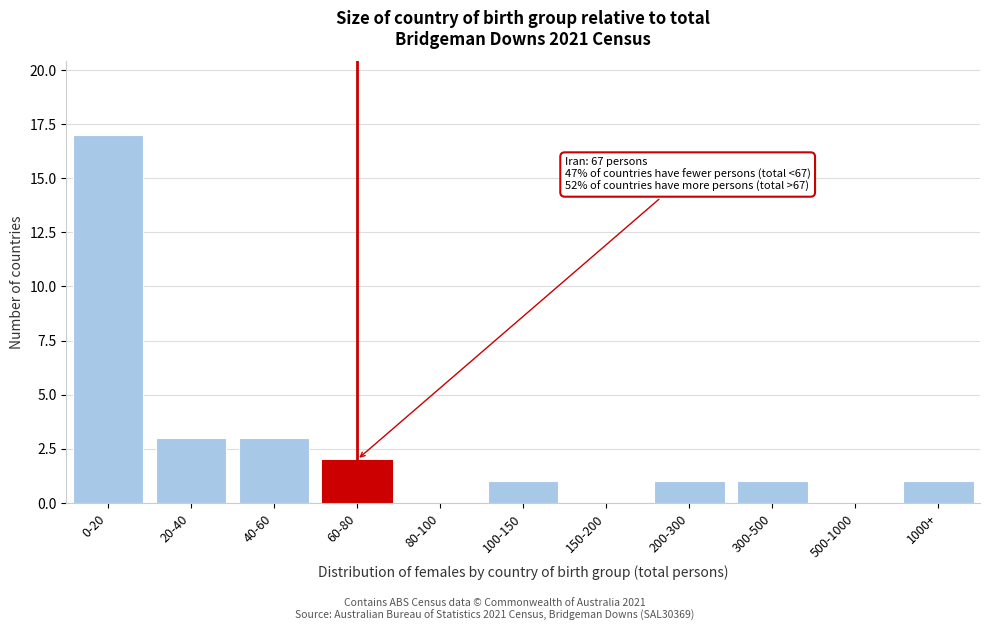

Reading left to right, what are all the values shown in this chart?

0-20=17	20-40=3	40-60=3	60-80=2	80-100=0	100-150=1	150-200=0	200-300=1	300-500=1	500-1000=0	1000+=1